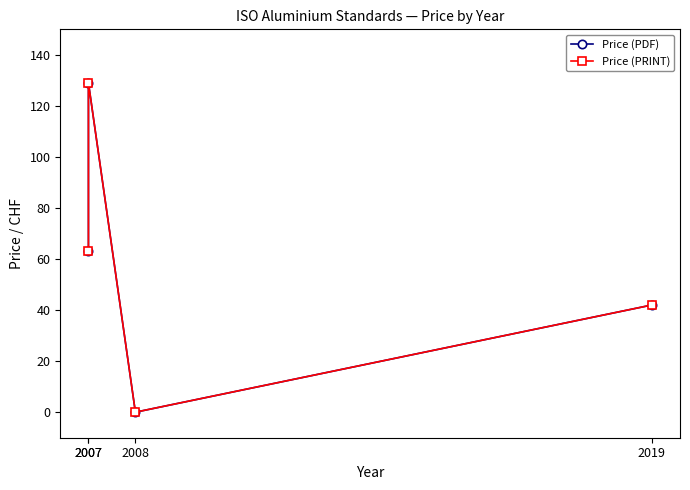

Is this an area chart (filled region under the line)?

No